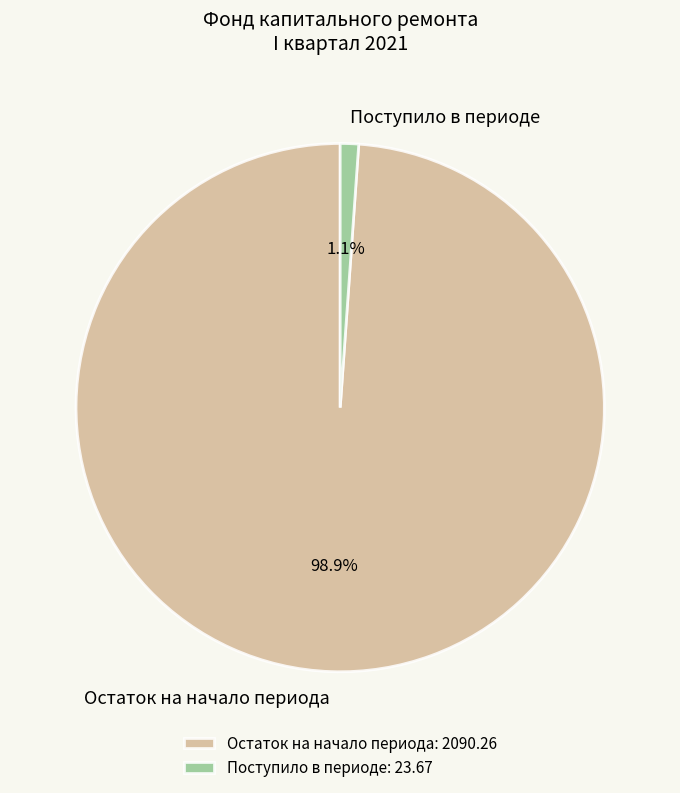

What is the total percentage of Поступило в периоде and Остаток на начало периода?

100.0%